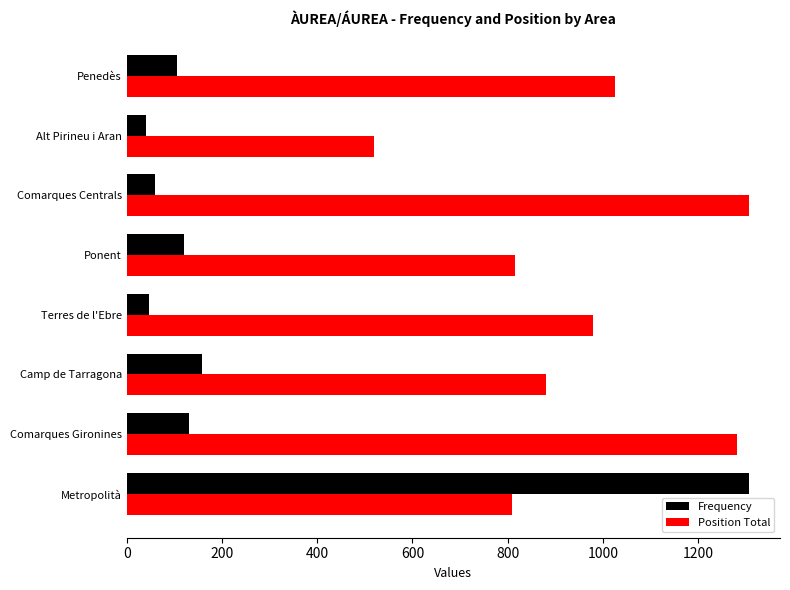

What is the lowest value of the Position Total series?

520.0